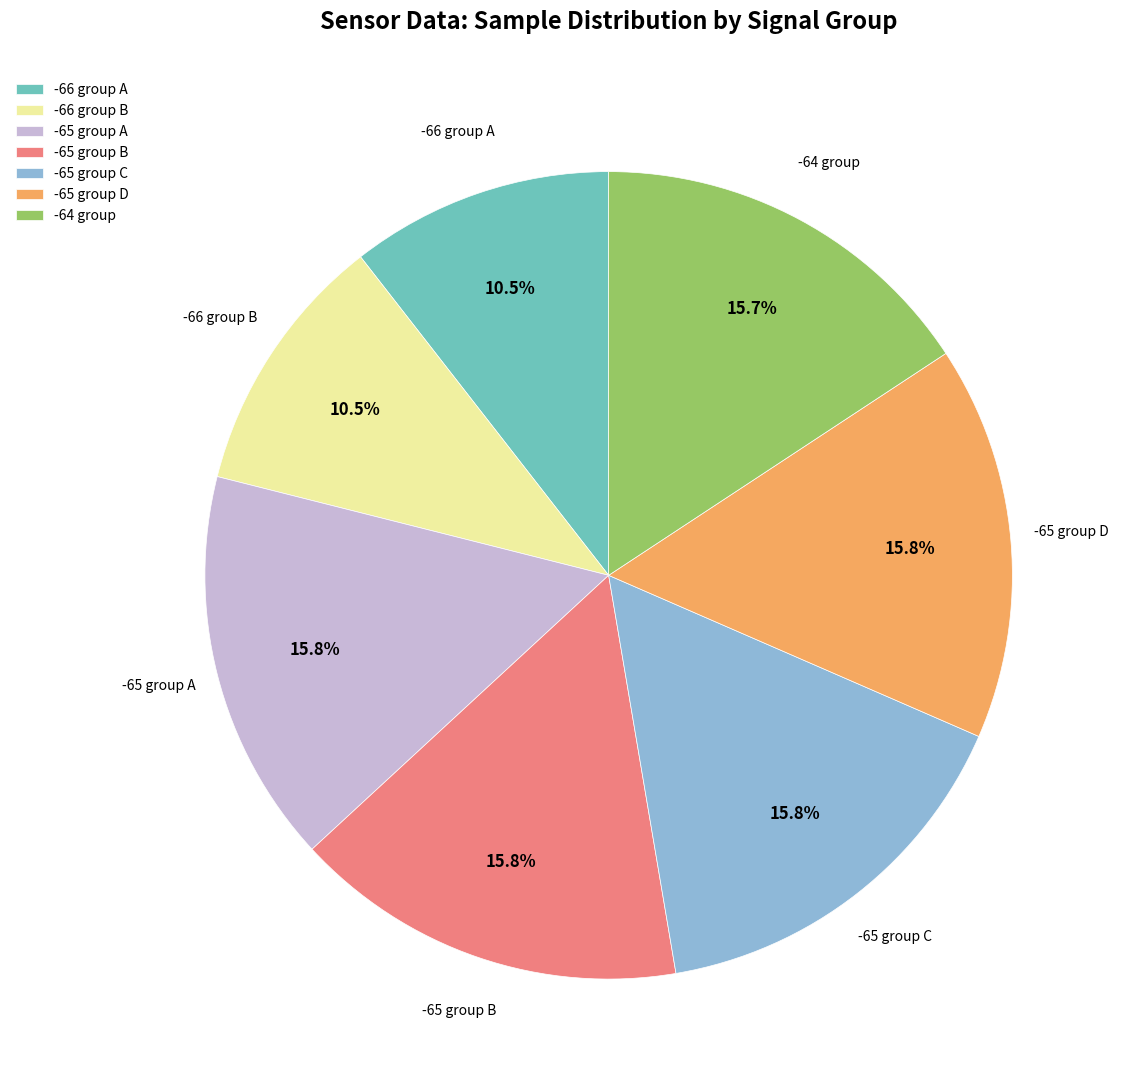

What is the total percentage of -64 group and -65 group B?

31.5%